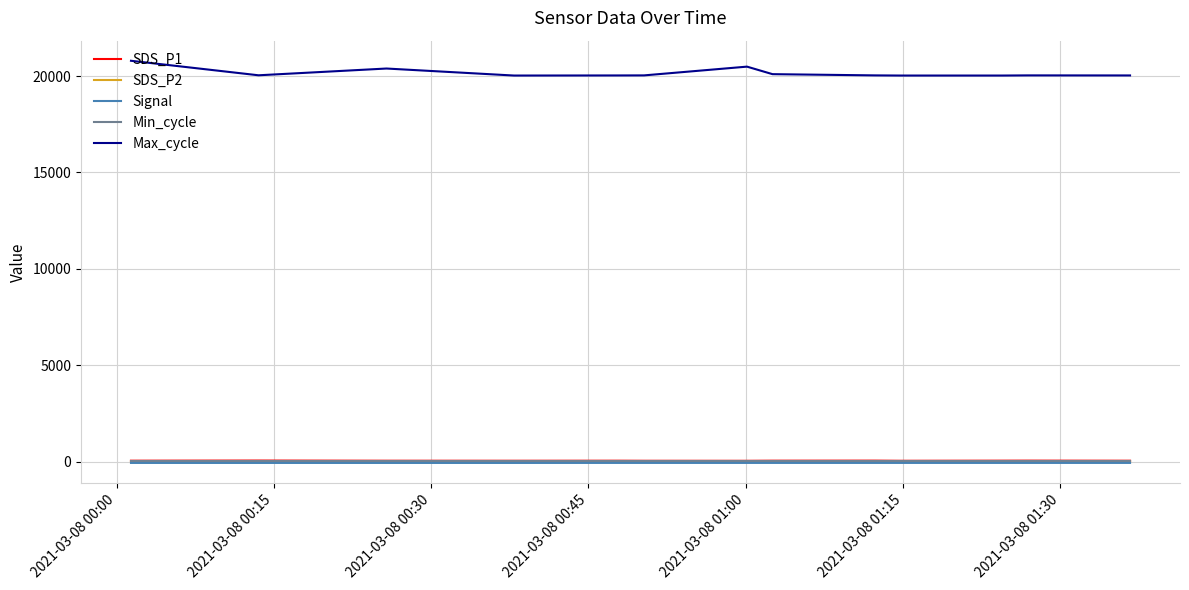

Which series has the largest total across all categories?

Max_cycle